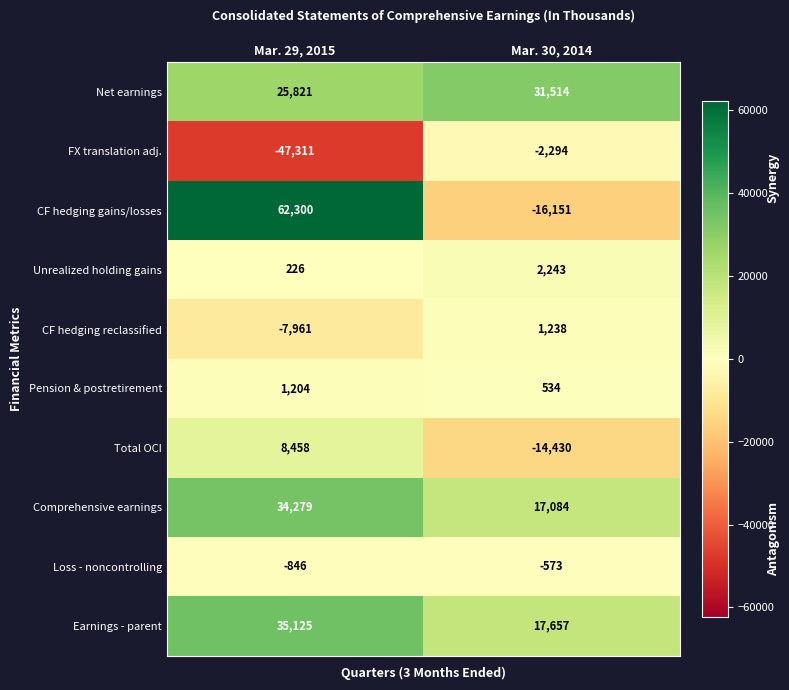

Reading left to right, extract all data points from this chart.

Net earnings: 25821	31514
FX translation adj.: -47311	-2294
CF hedging gains/losses: 62300	-16151
Unrealized holding gains: 226	2243
CF hedging reclassified: -7961	1238
Pension & postretirement: 1204	534
Total OCI: 8458	-14430
Comprehensive earnings: 34279	17084
Loss - noncontrolling: -846	-573
Earnings - parent: 35125	17657